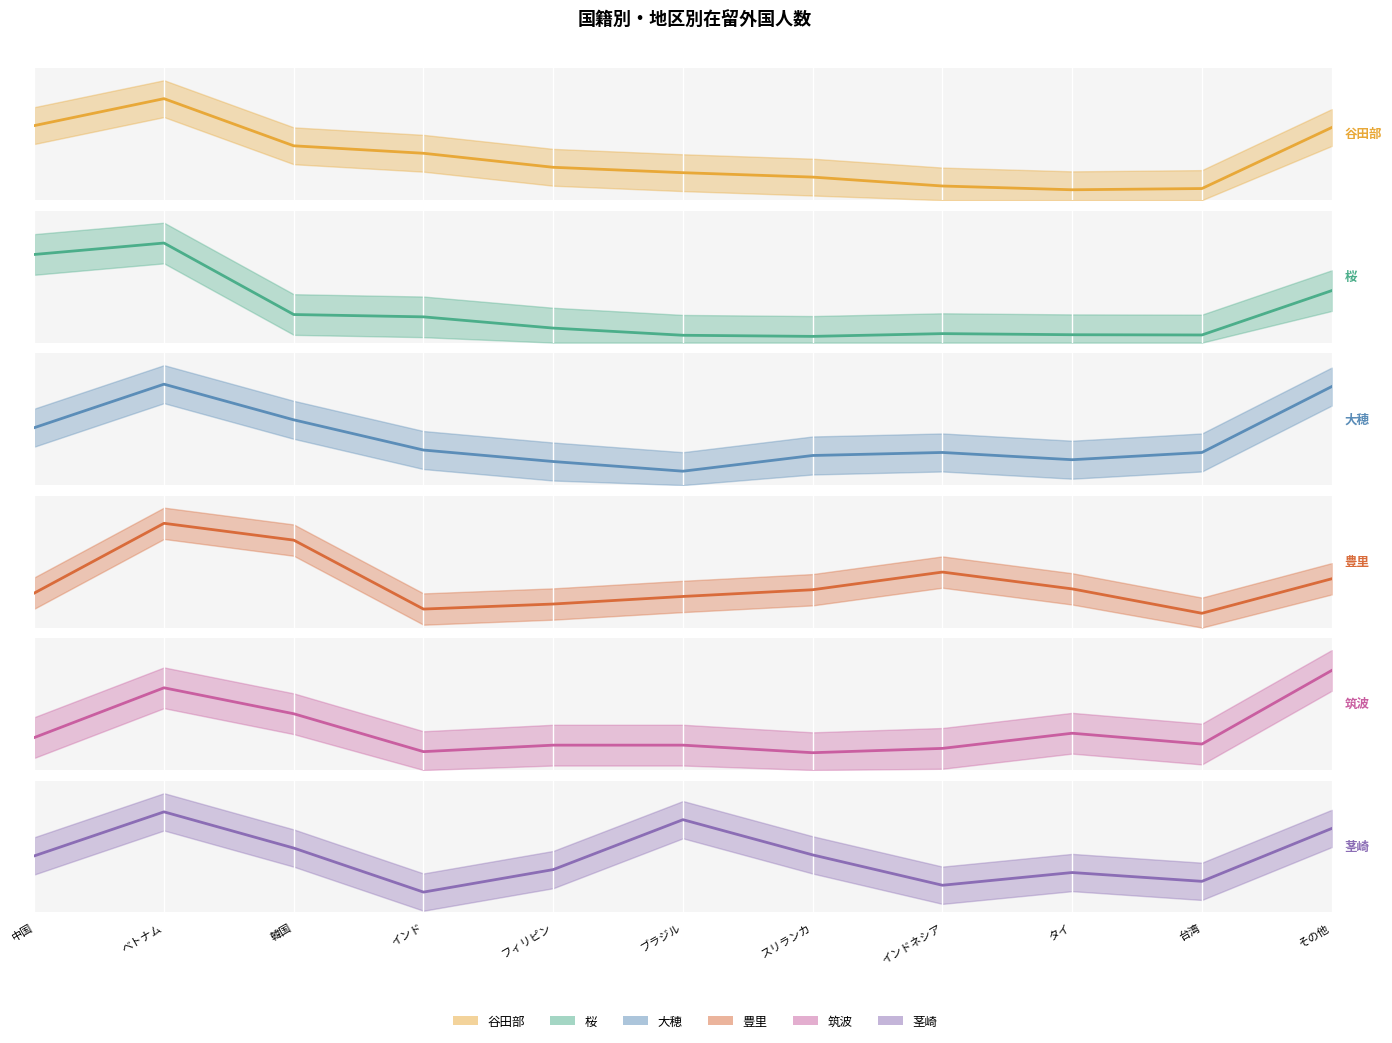

Which series has the largest total across all categories?

谷田部